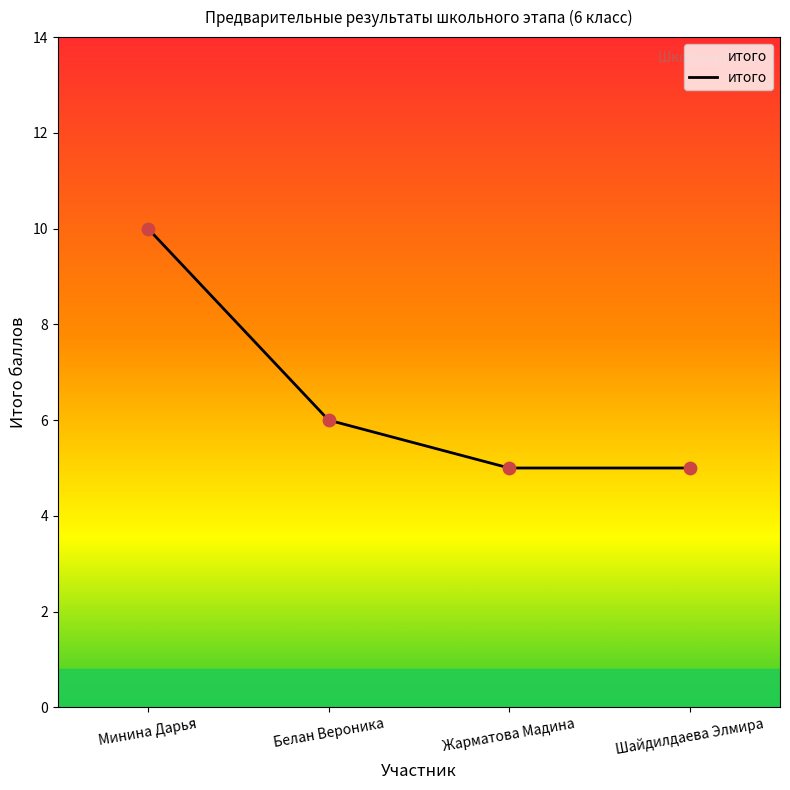

Which has a higher value, Жарматова Мадина or Минина Дарья?

Минина Дарья